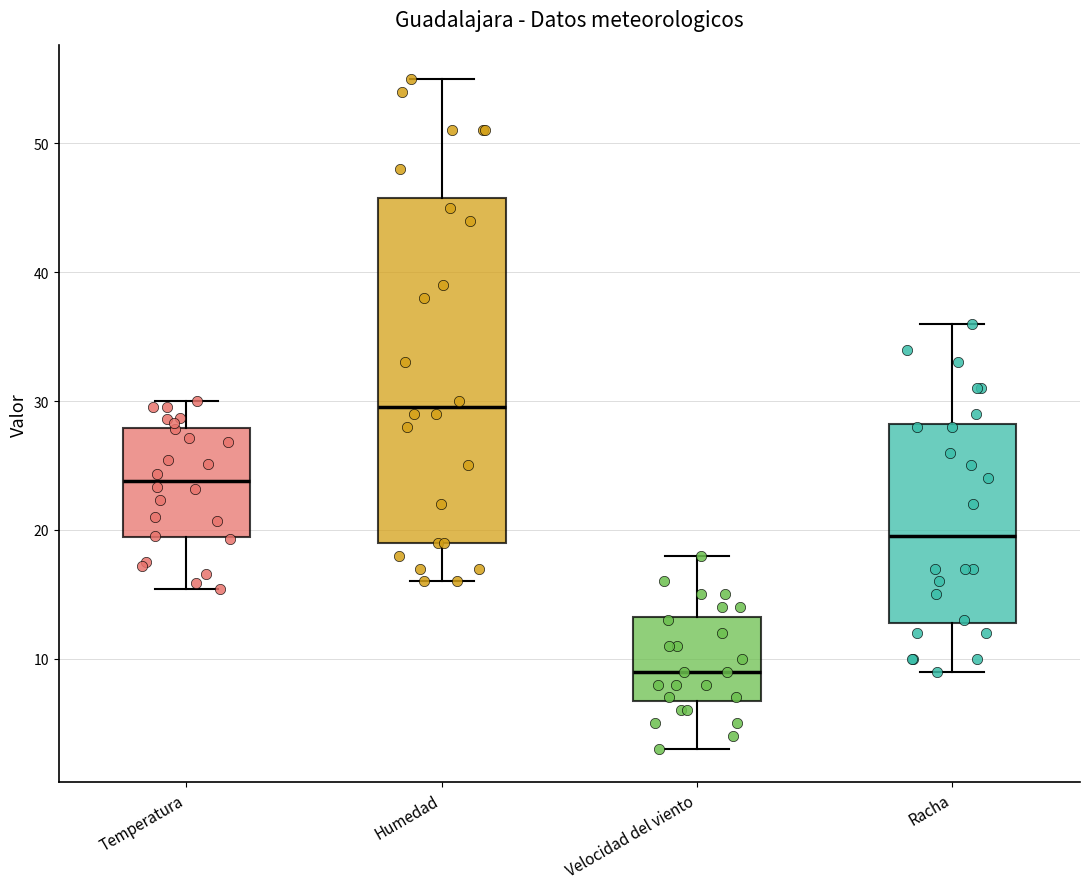

Which box has the lowest median line?

Velocidad del viento